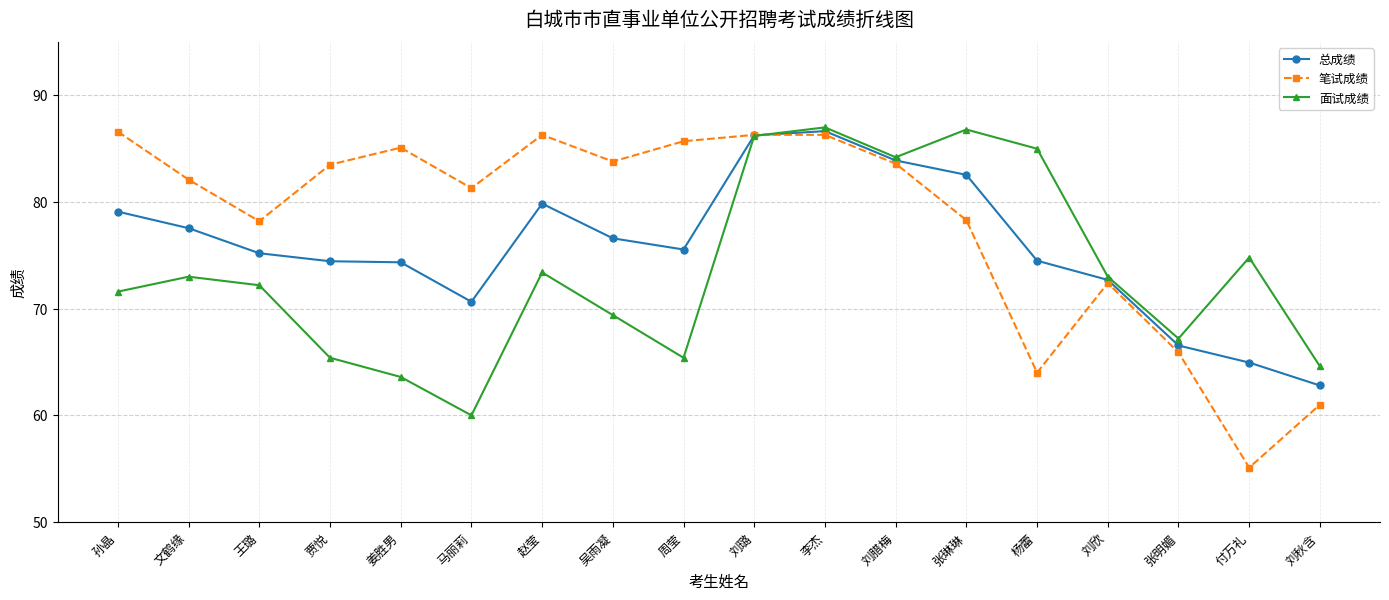

What is the average value of the 总成绩 series?

75.8